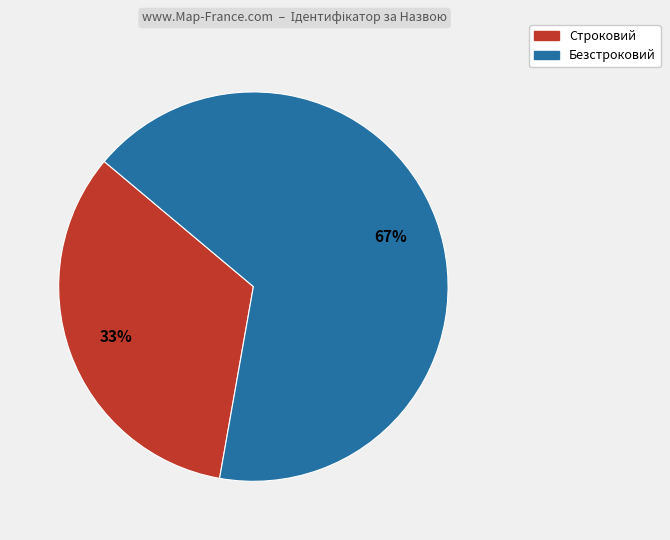

Do Безстроковий and Строковий together represent more than half of the pie?

Yes